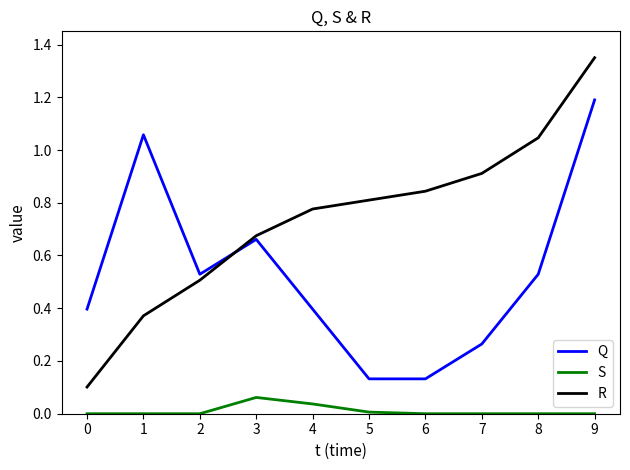

At 7, list the series in order from largest to smallest.

R, Q, S